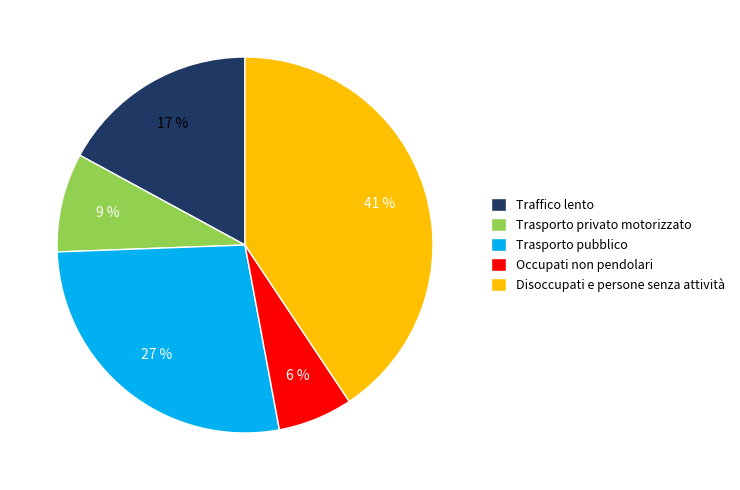

Which category has the biggest portion of the pie?

Disoccupati e persone senza attività